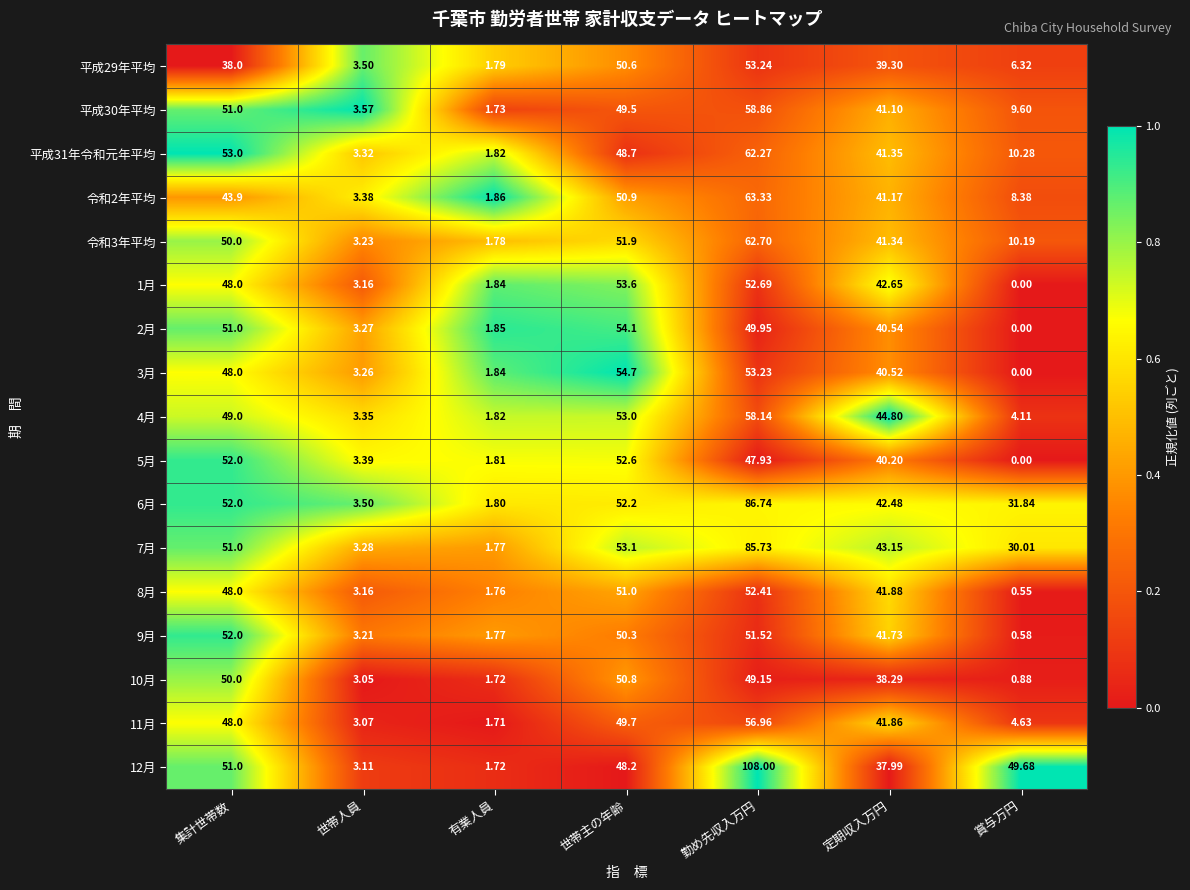

How many distinct data groups are displayed?

17